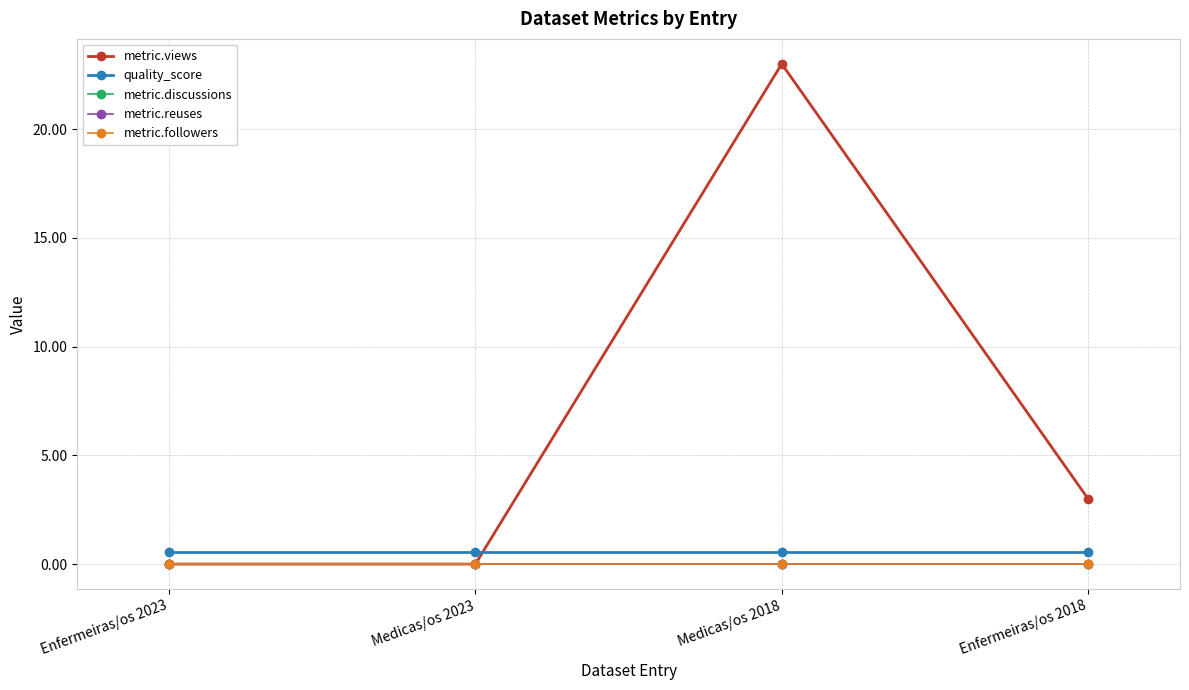

How many lines are shown in the chart?

5